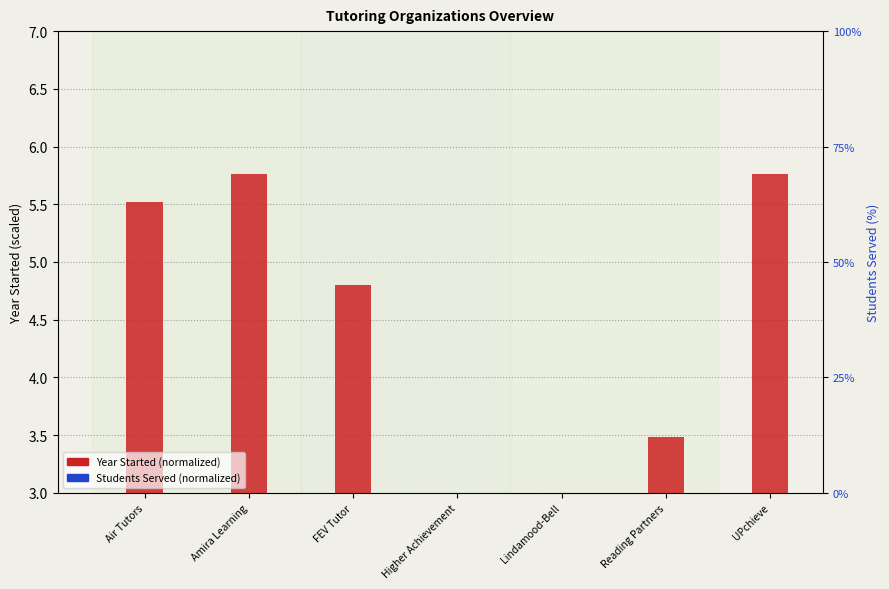

Read the Year Started (normalized) value at Air Tutors.

5.5